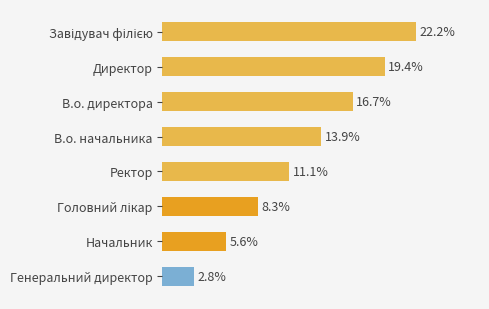

Which has a higher value, В.о. начальника or В.о. директора?

В.о. директора